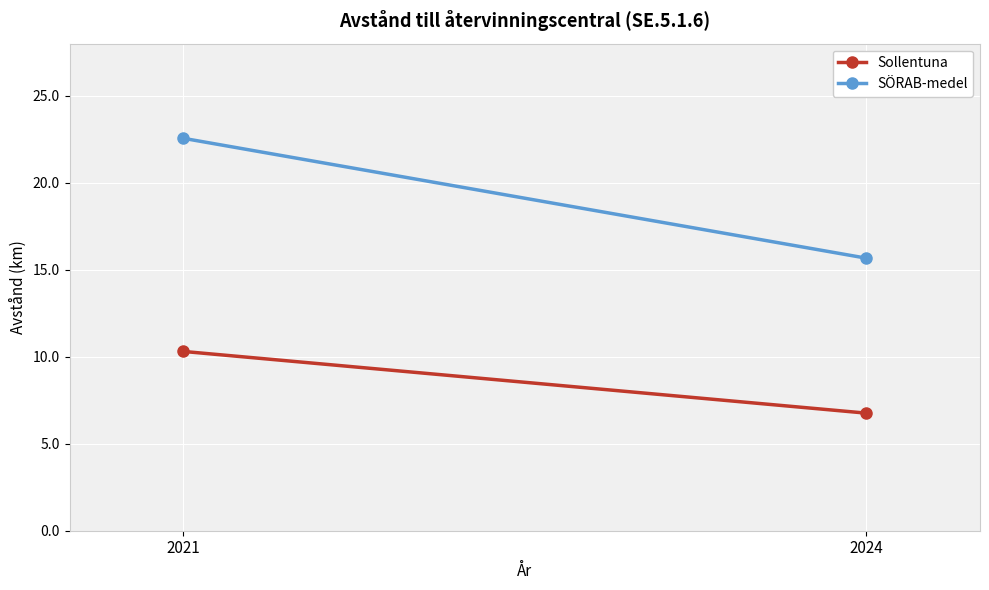

Reading left to right, list all the values displayed in this chart.

Sollentuna: 10.3	6.8
SÖRAB-medel: 22.6	15.7